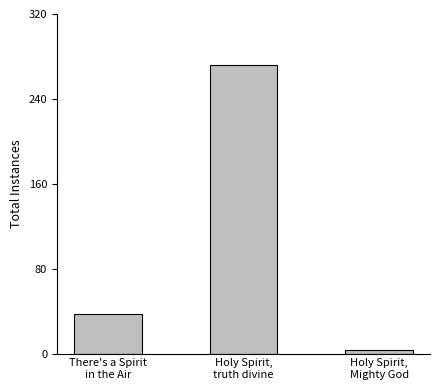

The value at There's a Spirit
in the Air is 37. True or false?

True